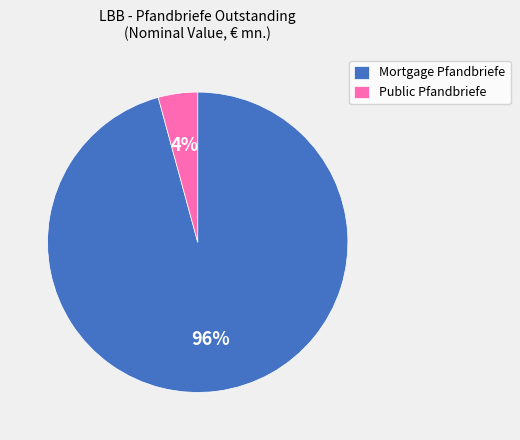

True or false: Mortgage Pfandbriefe accounts for 96% of the total.

True